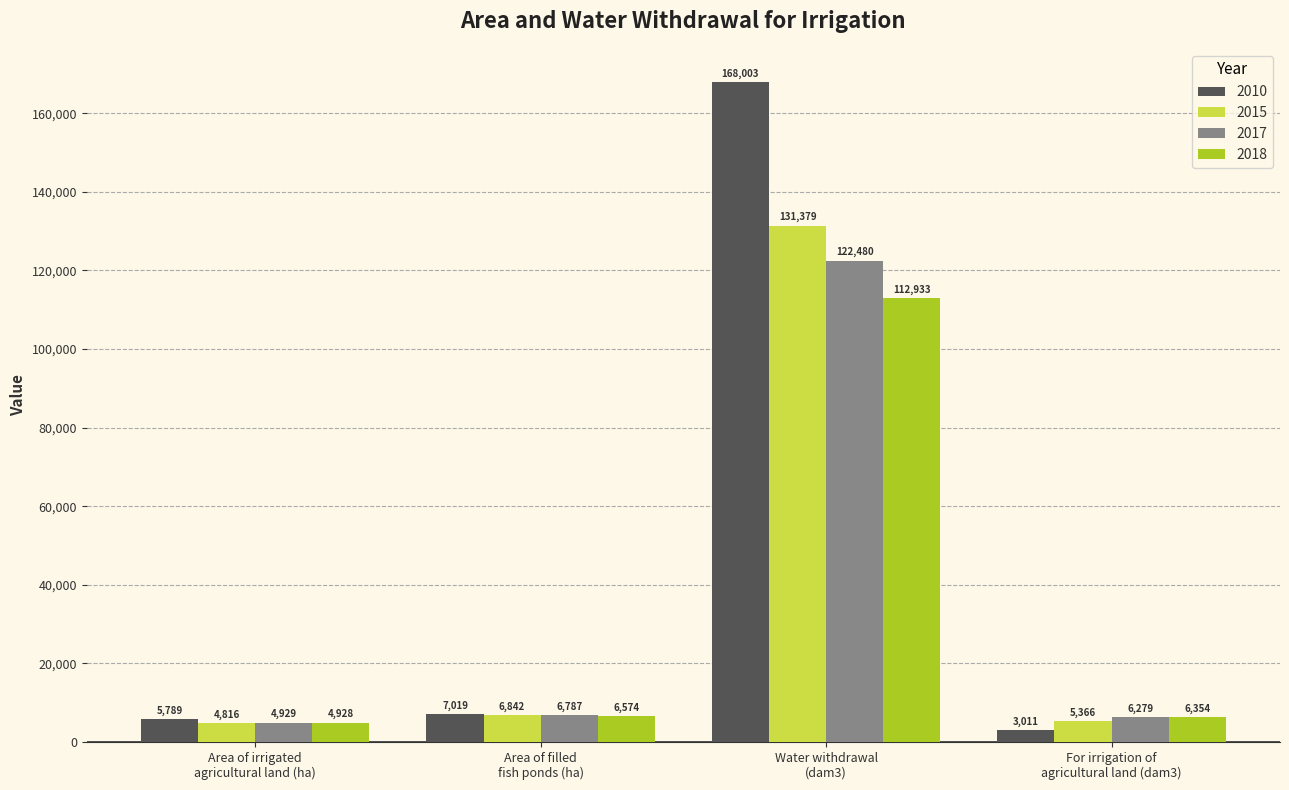

What is the average value of the 2010 series?

45956